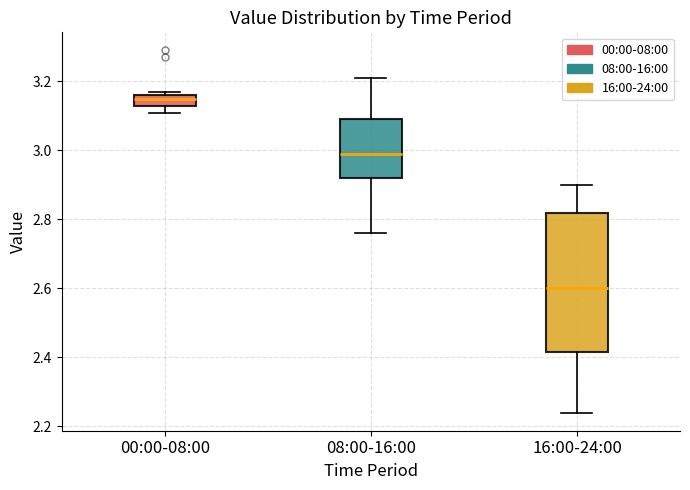

Reading left to right, read every box against the y-axis: the position of its median line, the range the box covers, and the ends of its whiskers. The values are not printed on the chart, so give them approximately, as read against the axis.

00:00-08:00: median 3.16 (just below the box's upper edge), box 3.14 to 3.16, whiskers 3.12 to 3.18
08:00-16:00: median 3.00, box 2.92 to 3.10, whiskers 2.76 to 3.22
16:00-24:00: median 2.60, box 2.42 to 2.82, whiskers 2.24 to 2.90